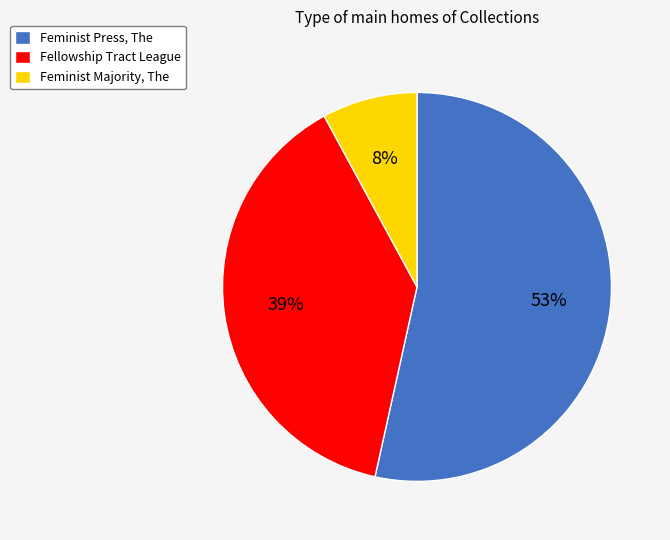

Between Fellowship Tract League and Feminist Press, The, which is larger?

Feminist Press, The